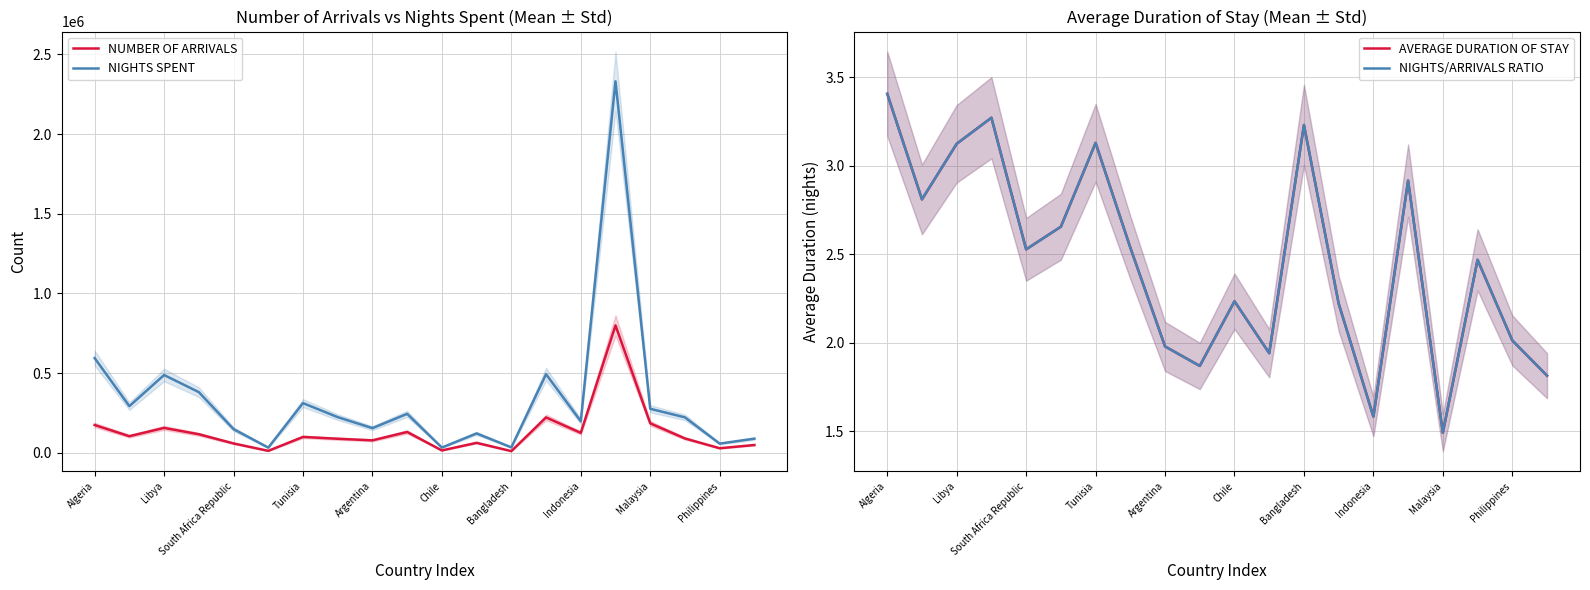

What value does the NUMBER OF ARRIVALS series have at Argentina?

78213